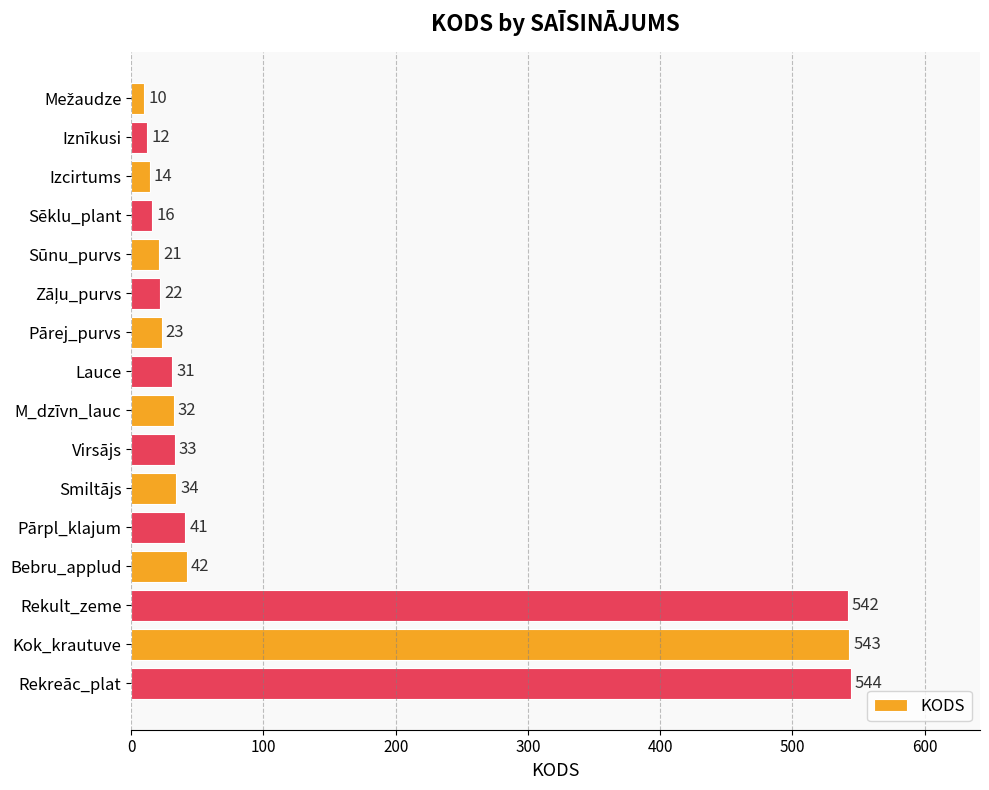

Approximately how many times larger is the value at Kok_krautuve compared to Sēklu_plant?

33.9